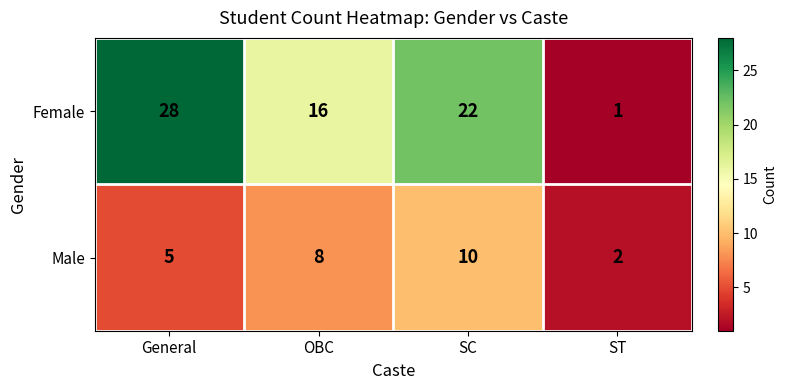

Reading left to right, what are all the values shown in this chart?

Female: General=28	OBC=16	SC=22	ST=1
Male: General=5	OBC=8	SC=10	ST=2